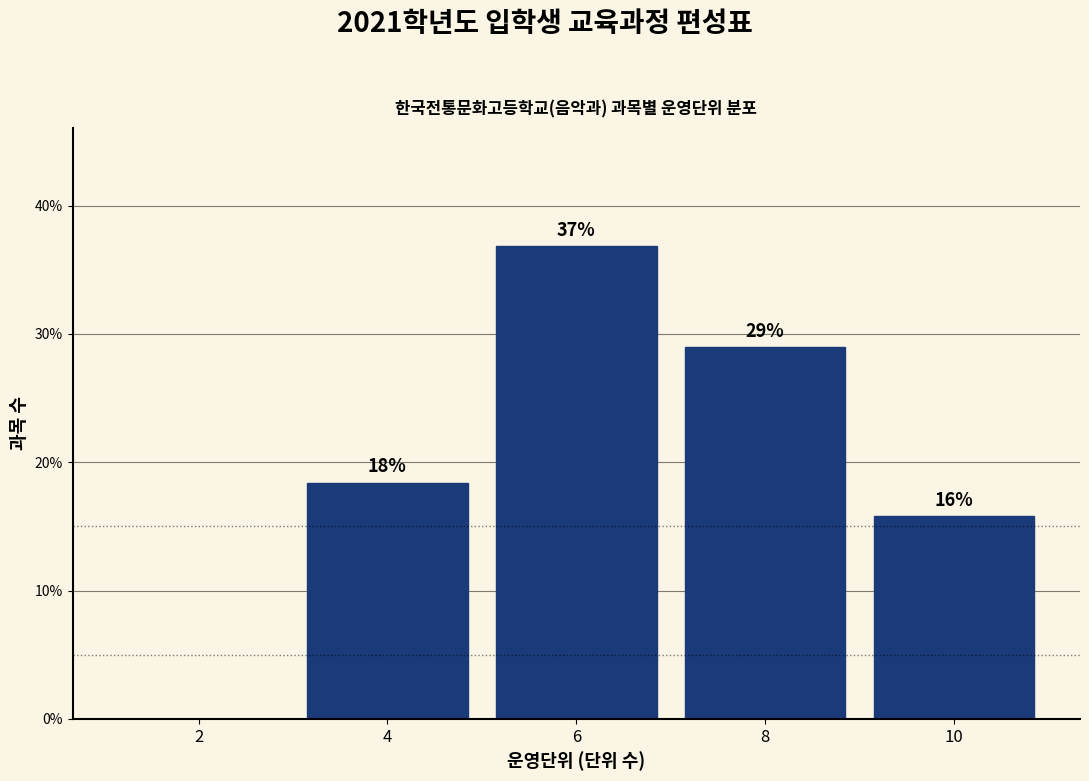

Where does the data first go above 18?

4